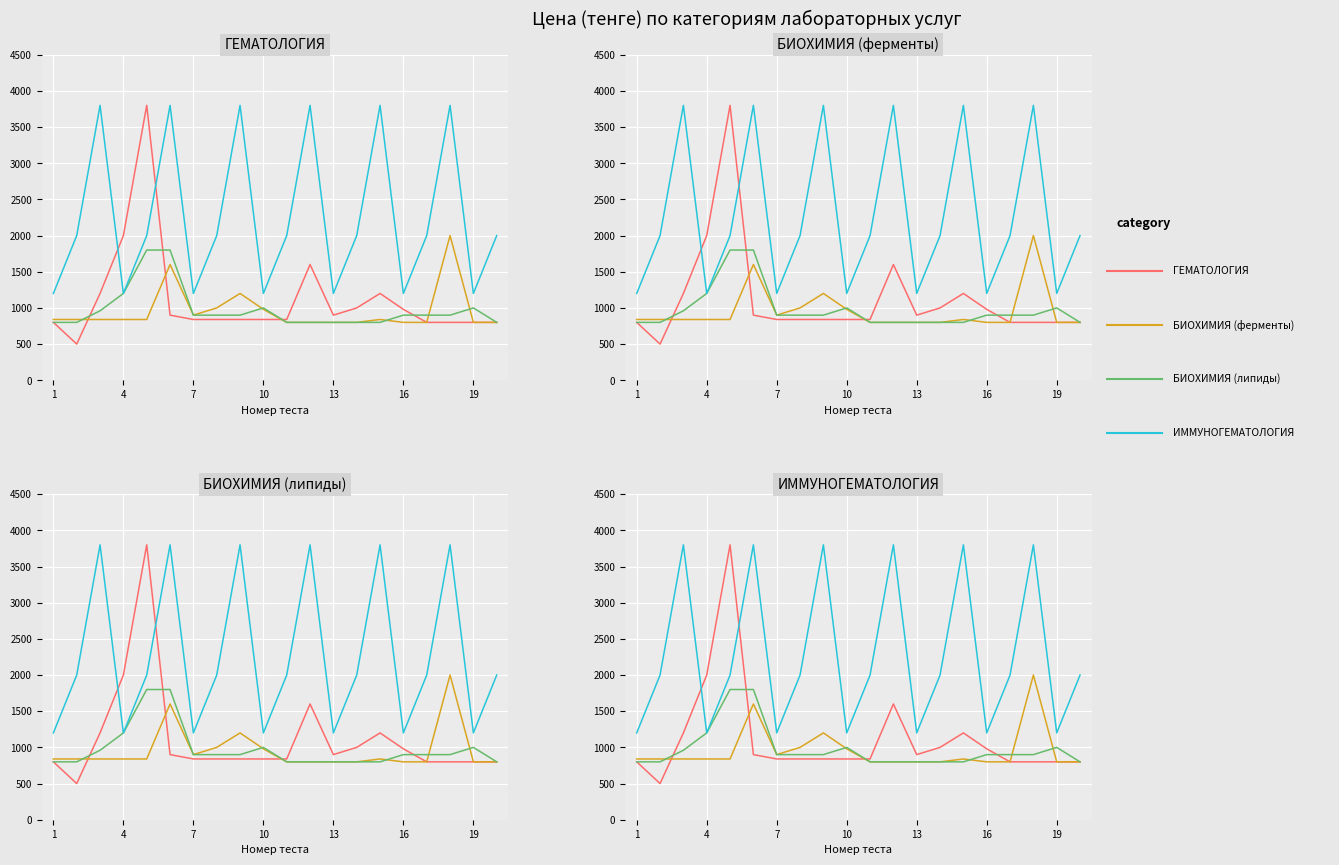

Reading left to right, what are all the values shown in this chart?

ГЕМАТОЛОГИЯ: 800	500	1200	2000	3800	900	840	840	840	840	840	1600	900	1000	1200	980	800	800	800	800
БИОХИМИЯ (ферменты): 840	840	840	840	840	1600	900	1000	1200	980	800	800	800	800	840	800	800	2000	800	800
БИОХИМИЯ (липиды): 800	800	960	1200	1800	1800	900	900	900	1000	800	800	800	800	800	900	900	900	1000	800
ИММУНОГЕМАТОЛОГИЯ: 1200	2000	3800	1200	2000	3800	1200	2000	3800	1200	2000	3800	1200	2000	3800	1200	2000	3800	1200	2000